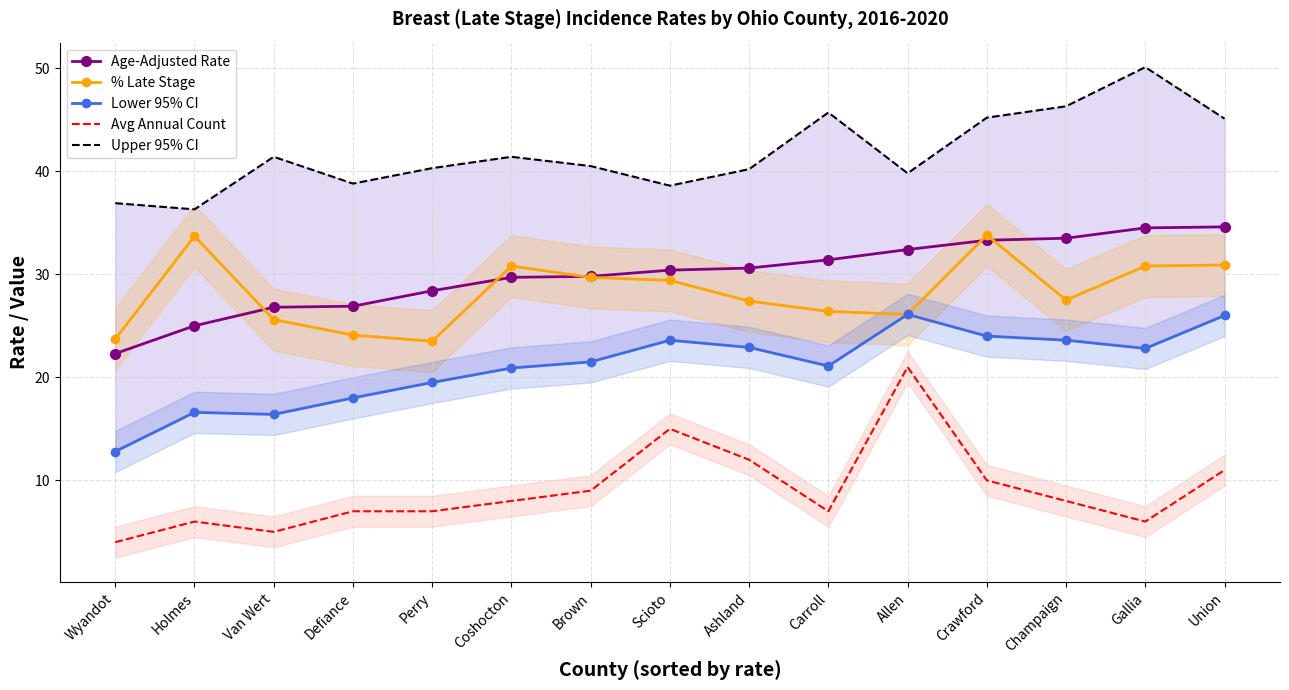

What are all the series names shown in the legend?

Age-Adjusted Rate, % Late Stage, Lower 95% CI, Avg Annual Count, Upper 95% CI